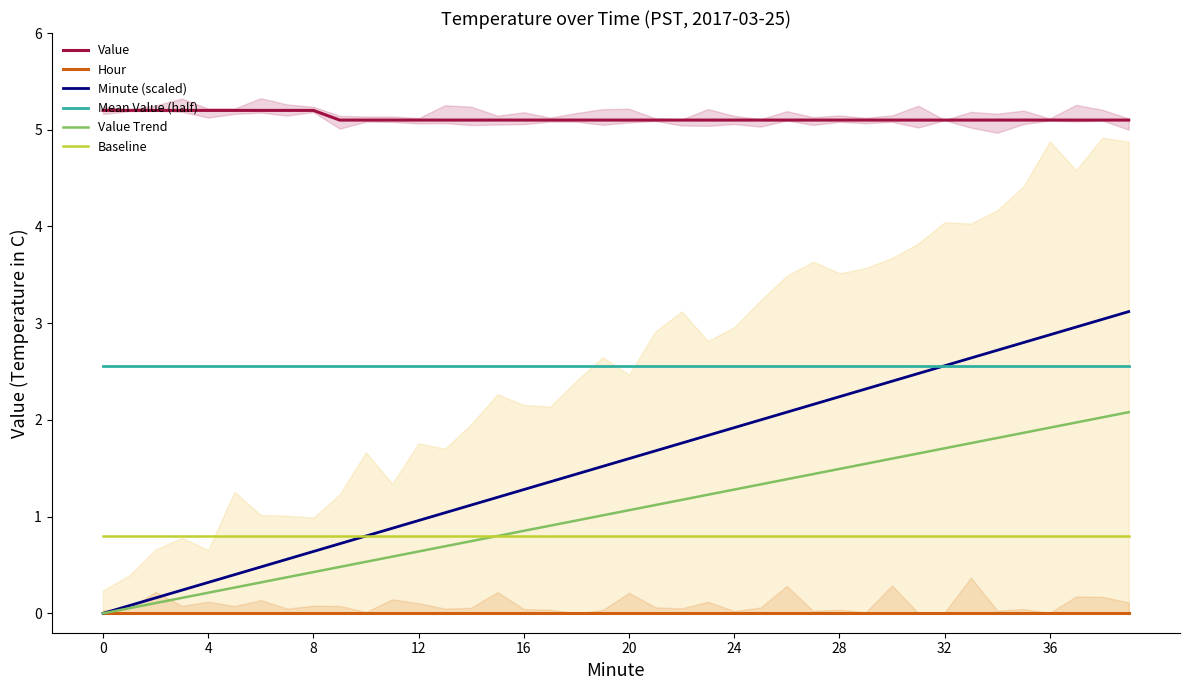

How many values in the Minute (scaled) series exceed 1?

27